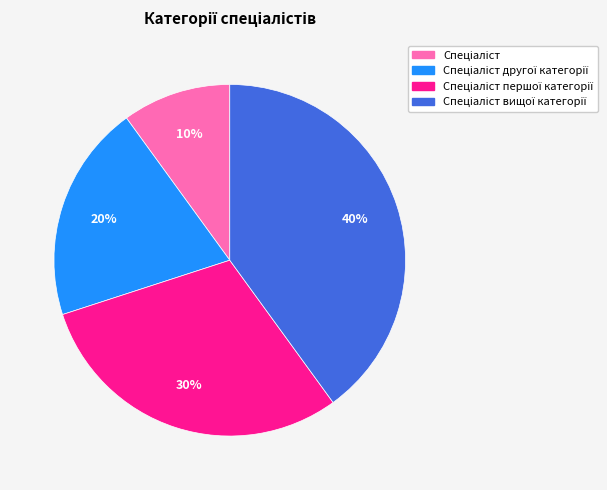

To the nearest percent, what is the difference between the largest and smallest slice percentages?

30%